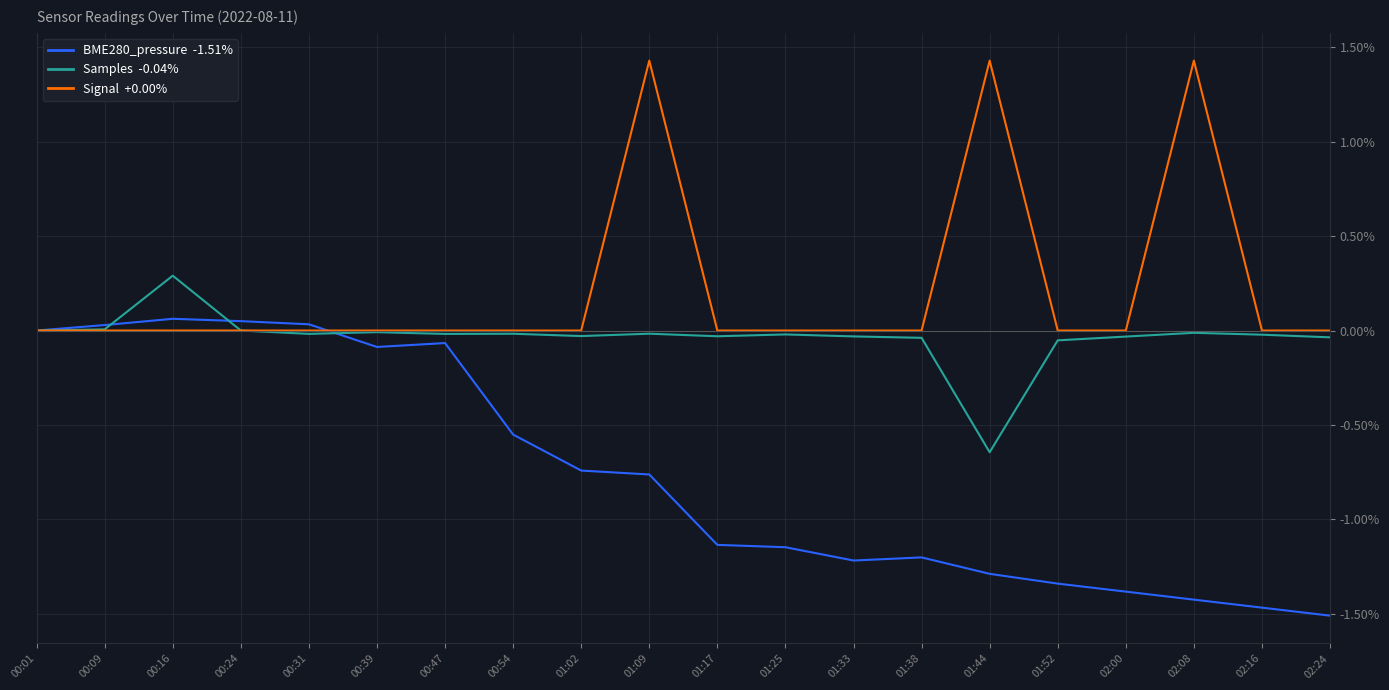

Does the chart display data point markers on the line(s)?

No